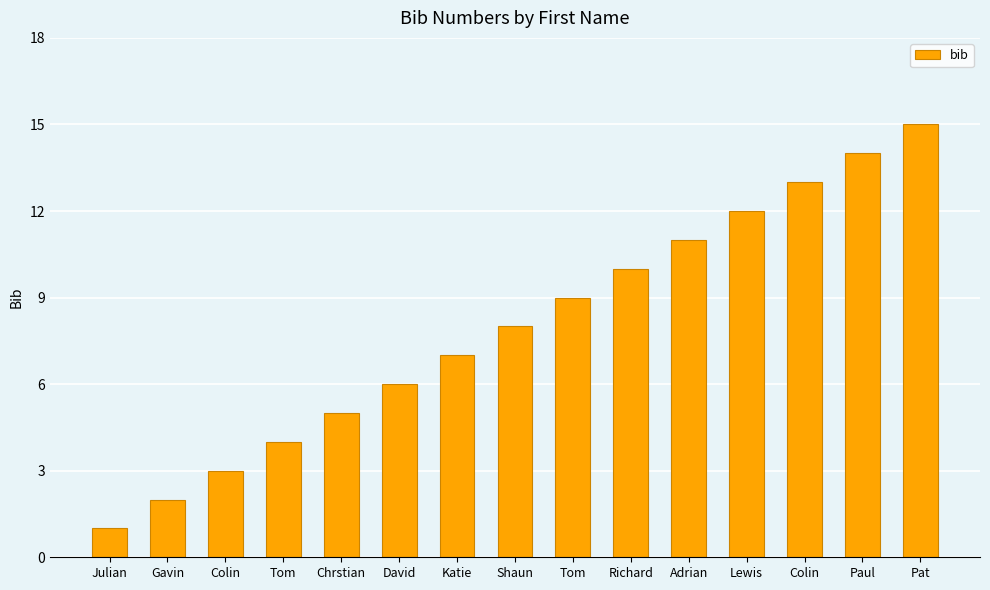

List the labels in order of value, largest first.

Pat, Paul, Colin, Lewis, Adrian, Richard, Tom, Shaun, Katie, David, Chrstian, Tom, Colin, Gavin, Julian